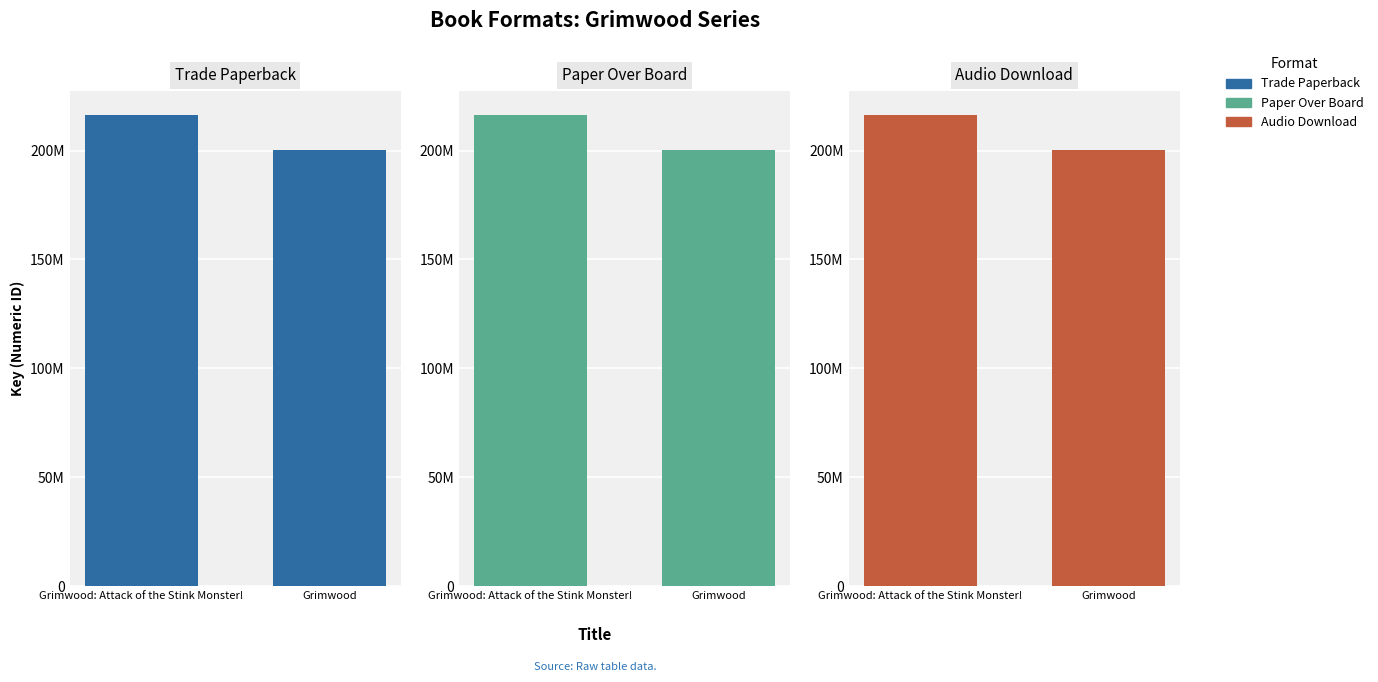

The value of Audio Download at Grimwood: Attack of the Stink Monster! is 80945385. True or false?

False